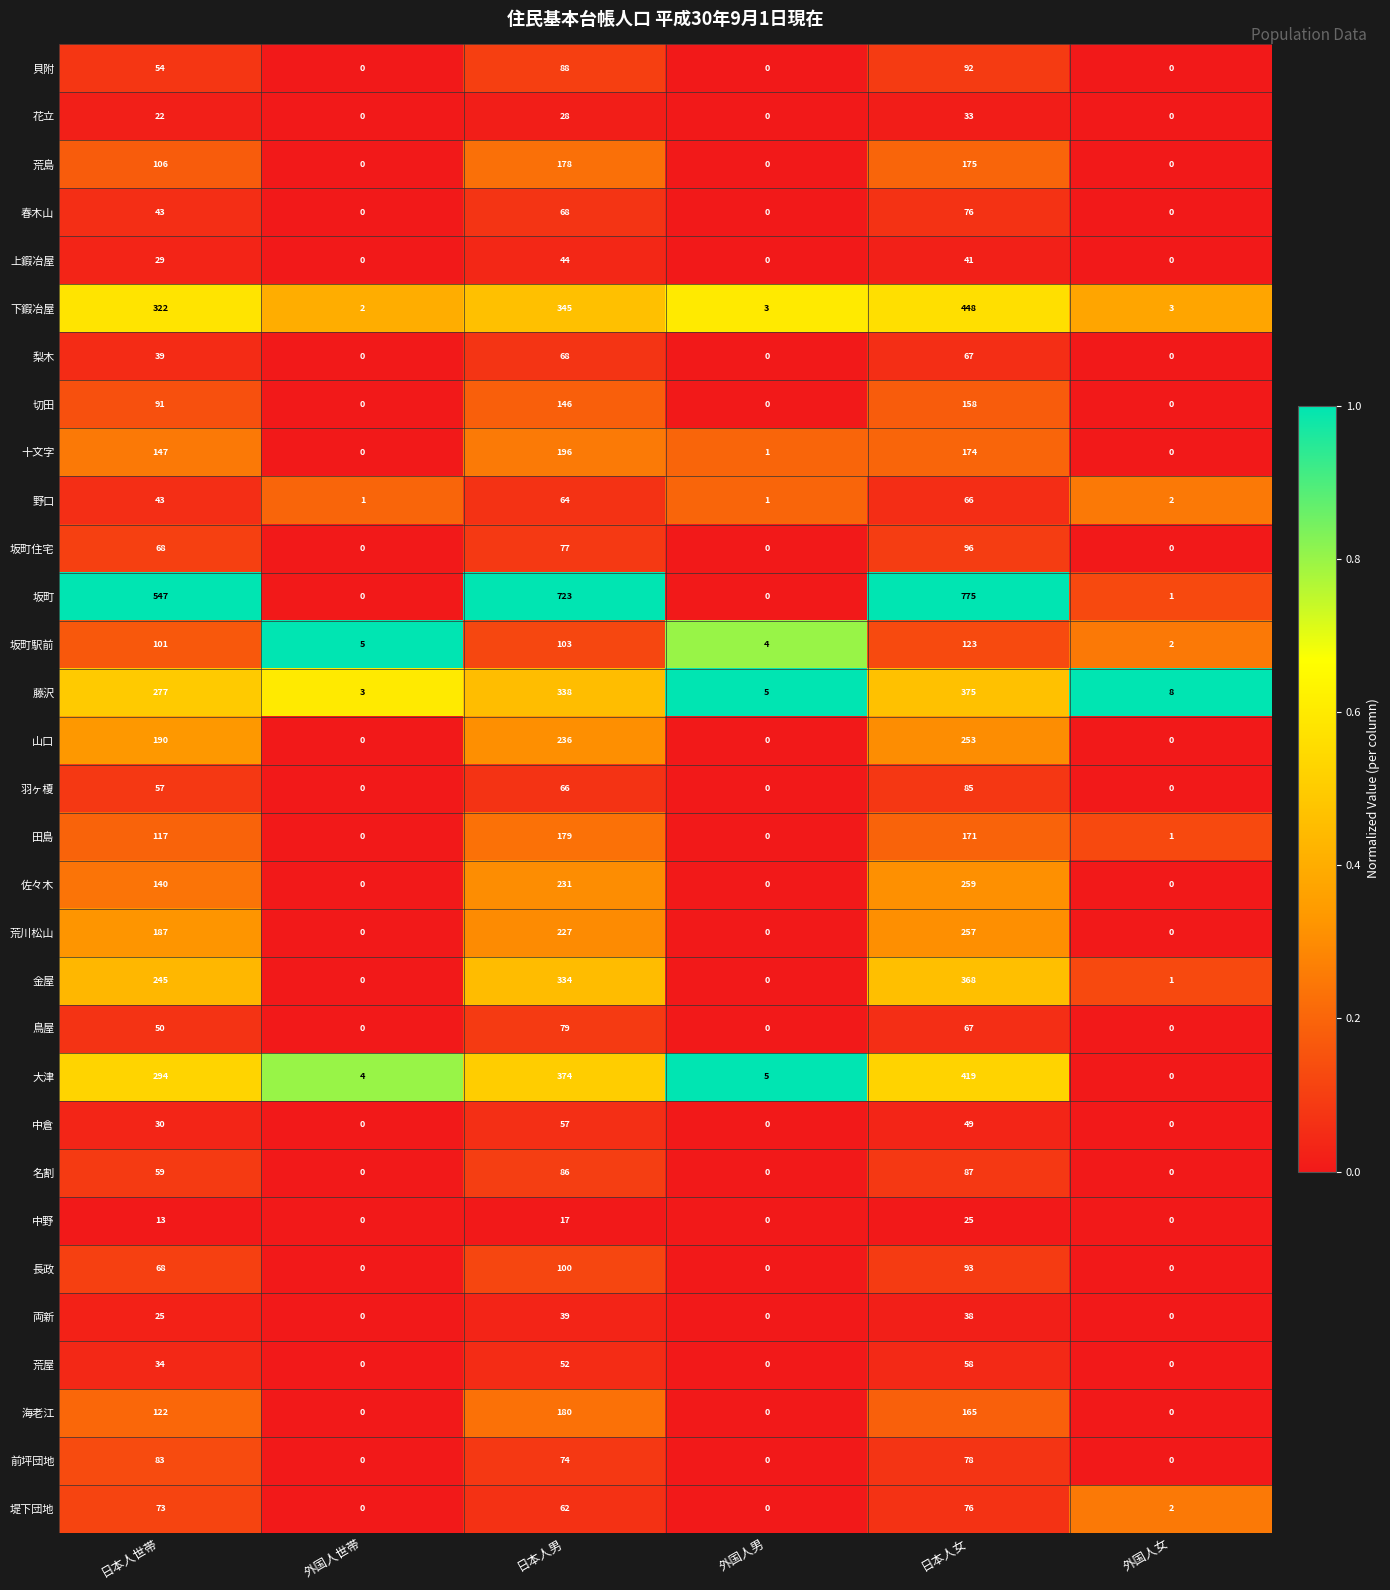

At which category is the sum across all series the highest?

日本人女